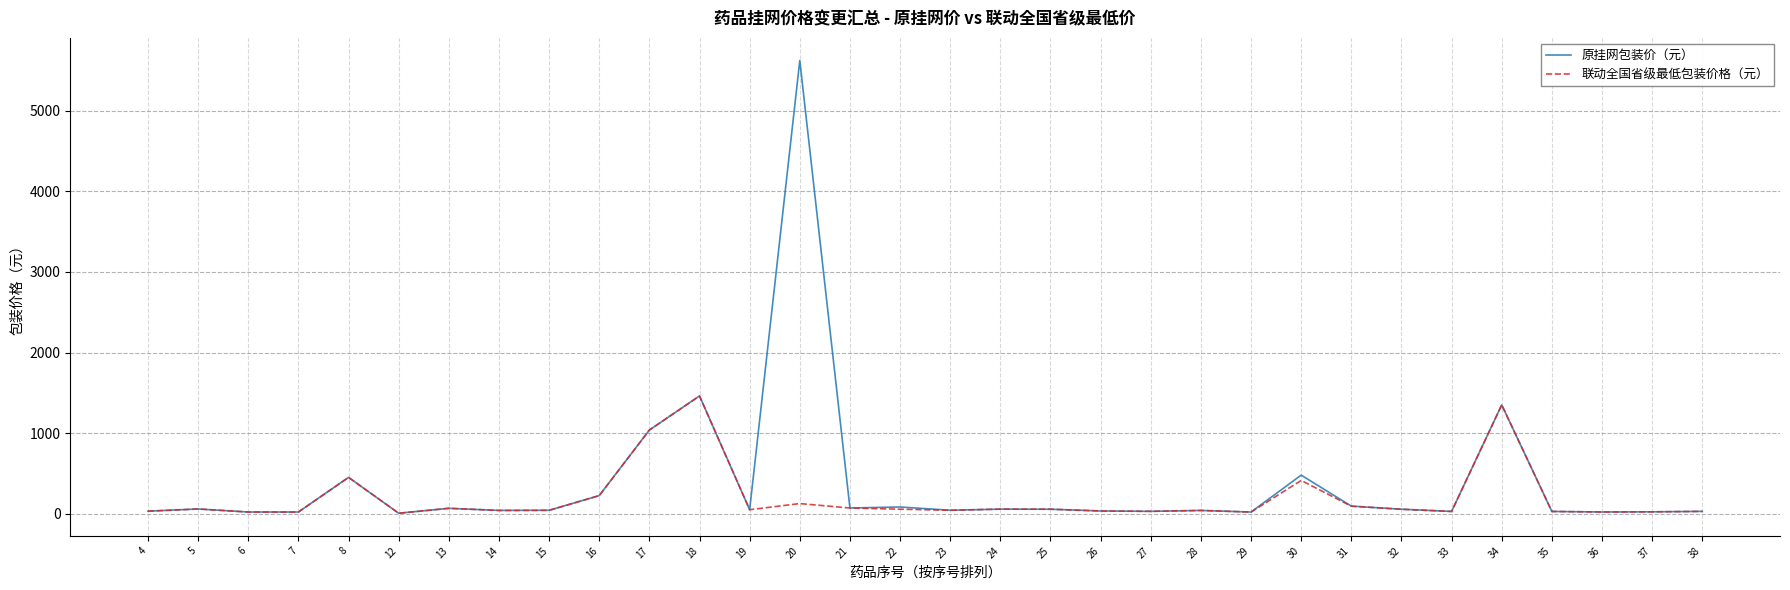

Is this an area chart (filled region under the line)?

No